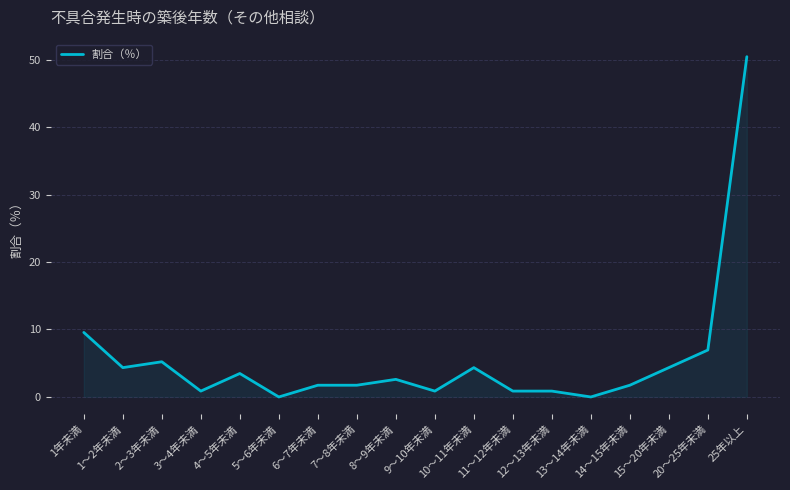

Between 4～5年未満 and 13～14年未満, which is larger?

4～5年未満